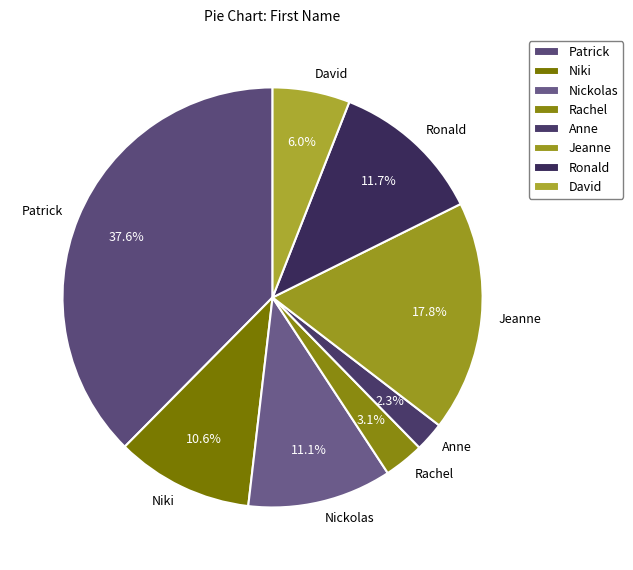

Is it true that Niki is 11% of the pie?

True